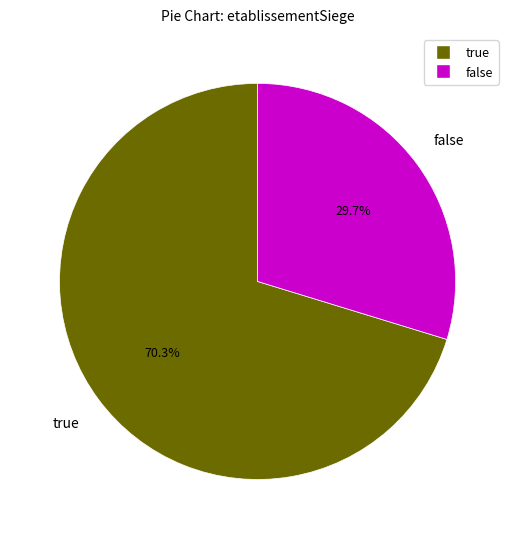

To the nearest percent, what portion does true represent?

70%